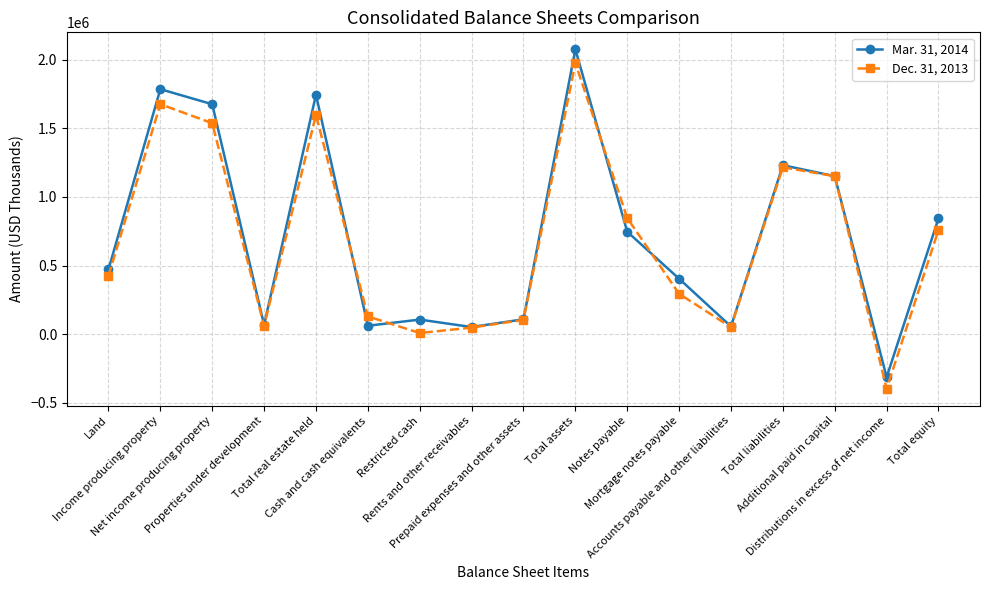

Which category has the lowest value across all series?

Distributions in excess of net income